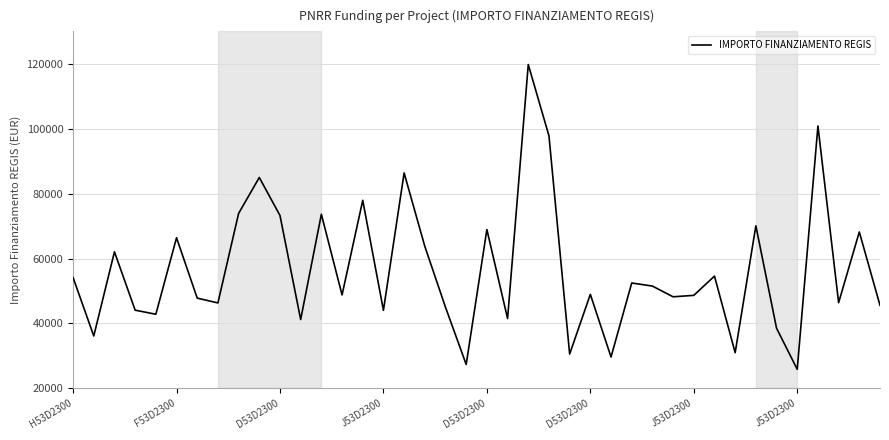

What is the minimum value shown in the chart?

25842.4